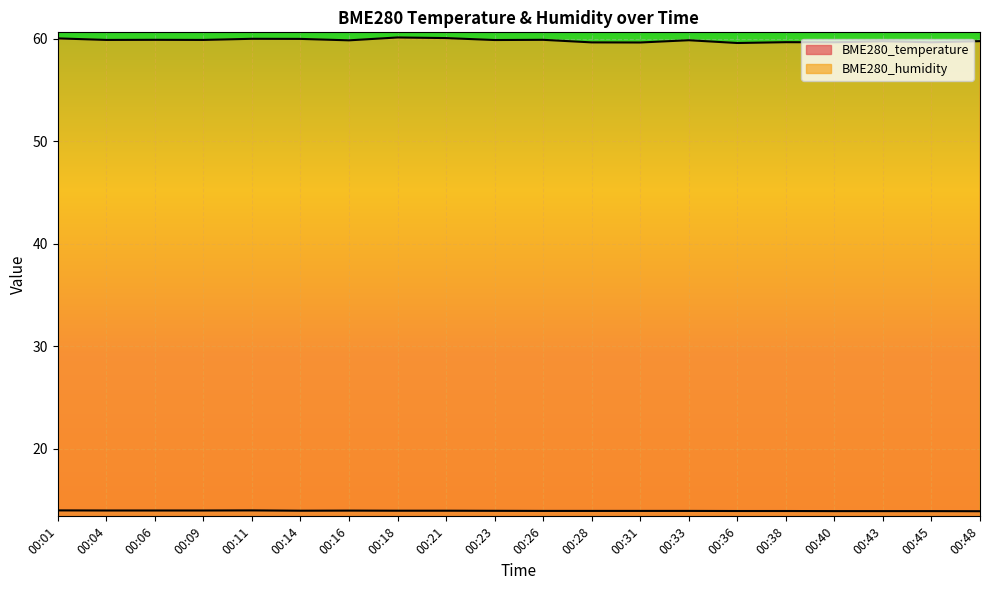

What is the average value of the BME280_temperature series?

14.0